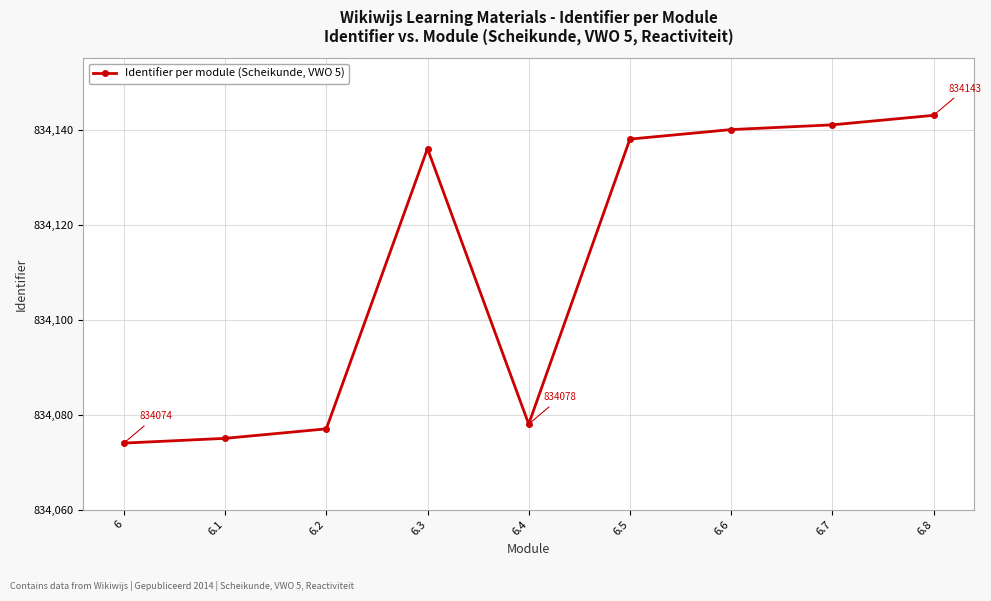

How many points are lower than both their immediate neighbors (excluding endpoints)?

1